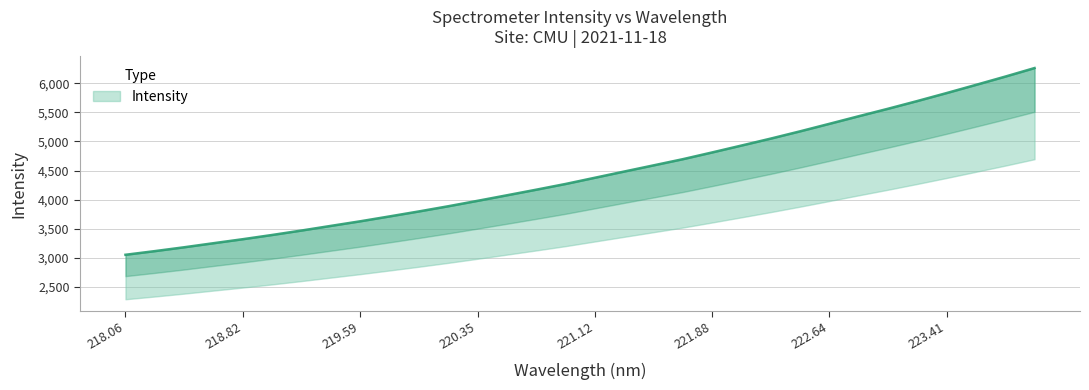

What value does the data have at 218.442?

3183.1